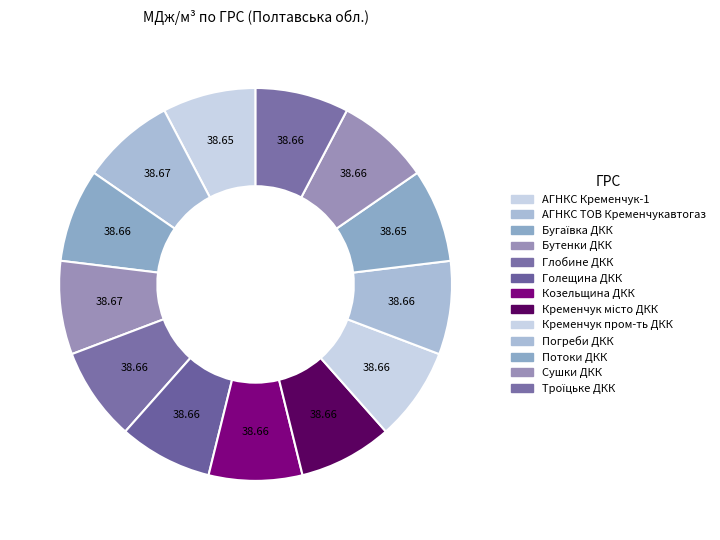

What is the largest slice in the pie chart?

АГНКС ТОВ Кременчукавтогаз